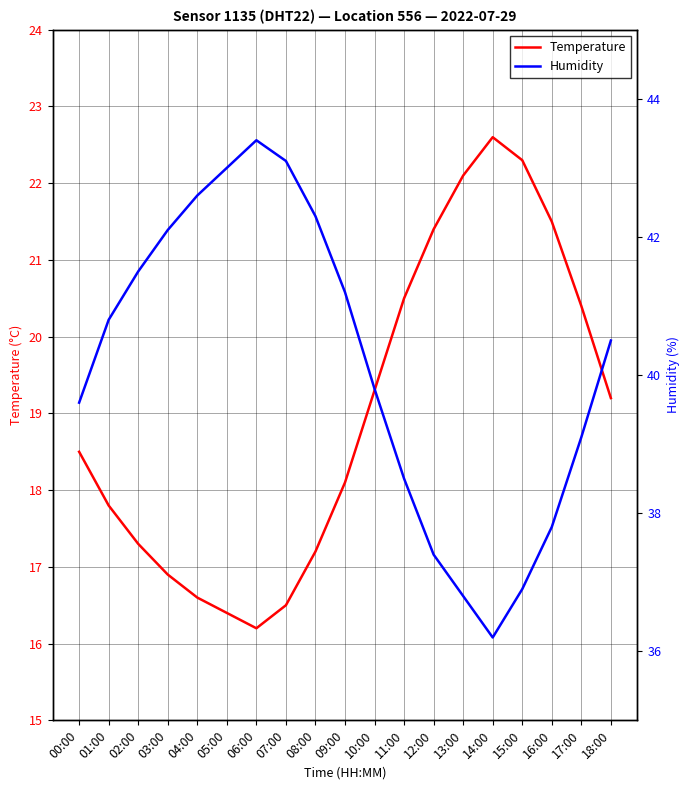

Is it true that Humidity equals 72.2 at 06:00?

False